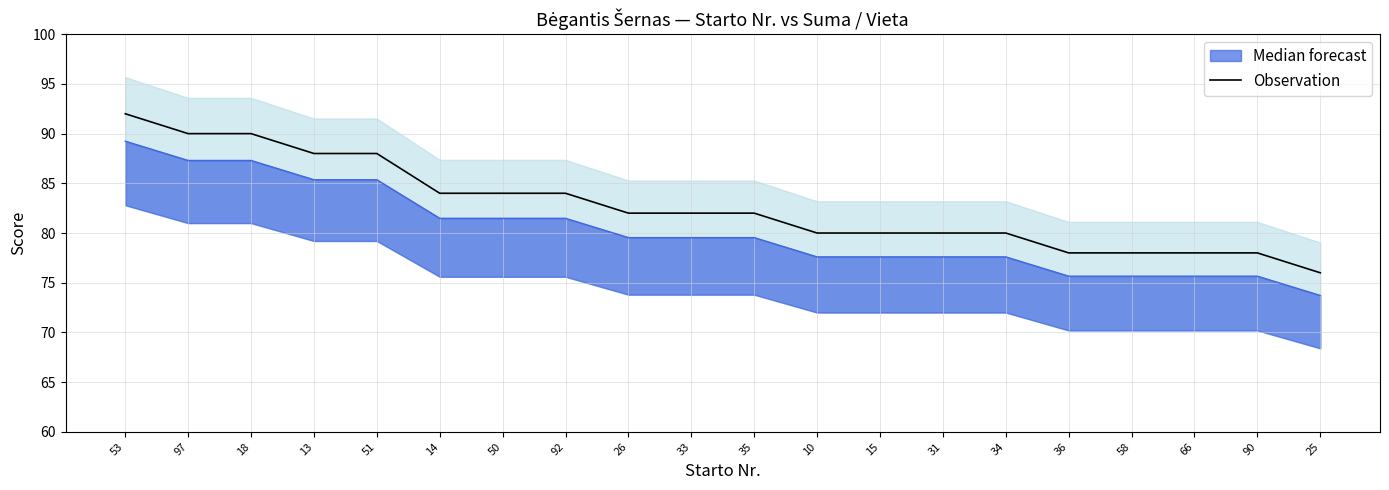

What is the approximate value at 58?

78